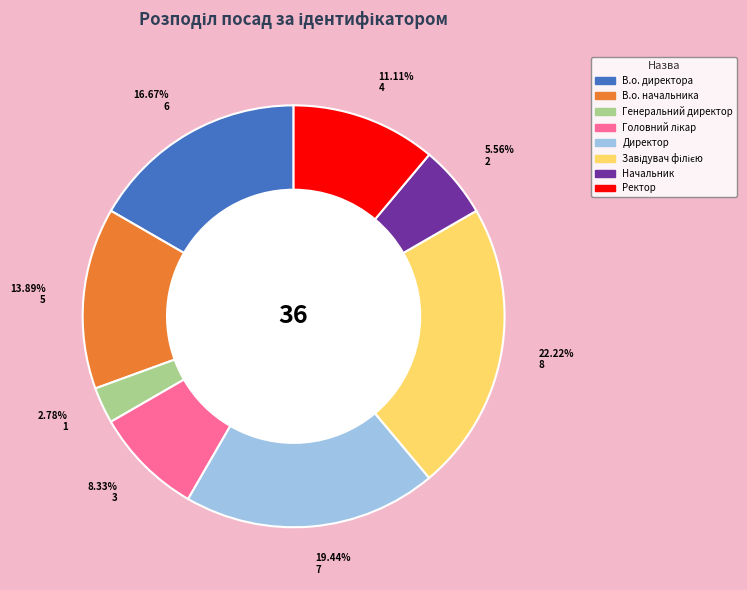

True or false: Директор accounts for 19% of the total.

True